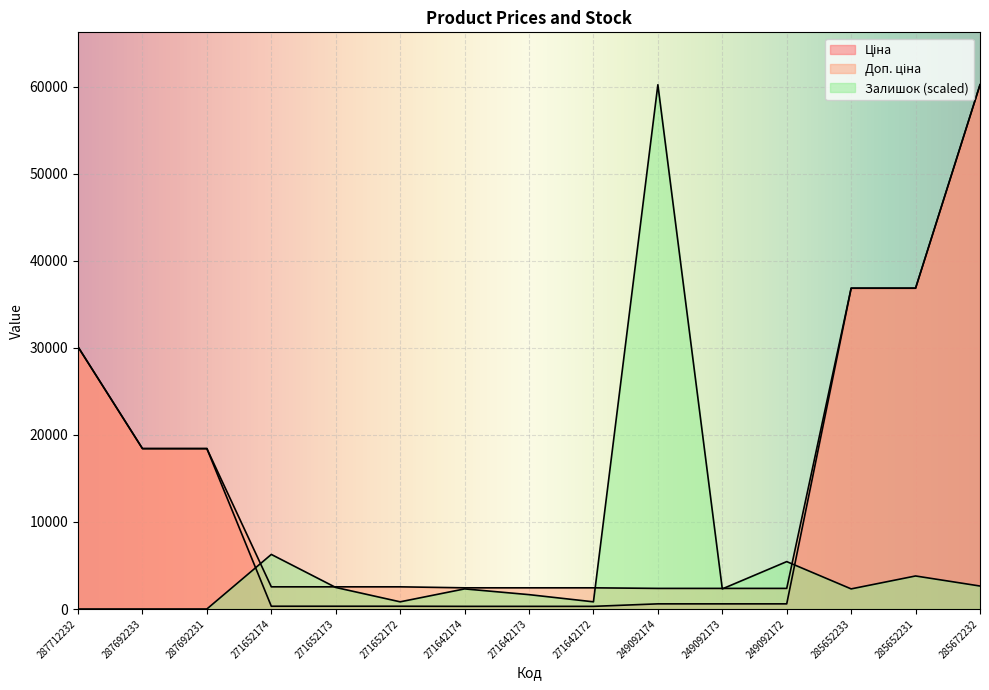

Where is Ціна nearest to the value 30254?

287712232